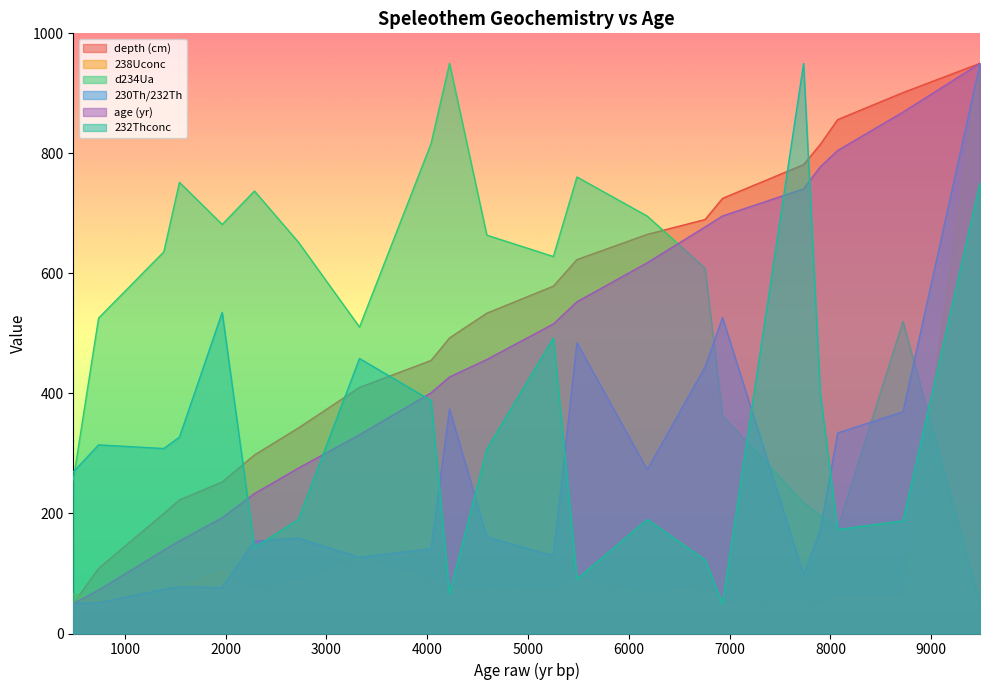

What is the value of the age (yr) point at the 4th from the left?

154.1